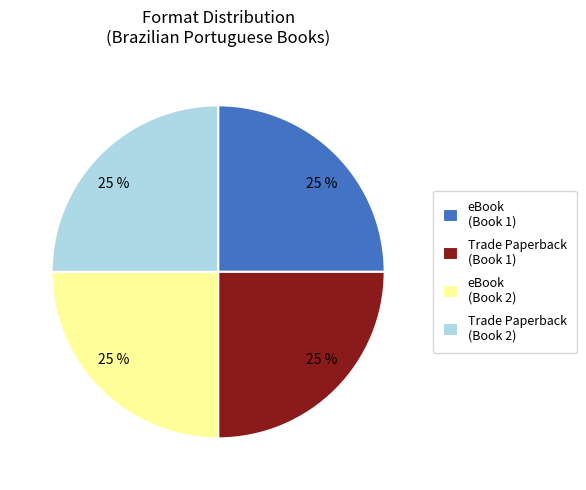

Is it true that Trade Paperback (Book 1) is 15% of the pie?

False